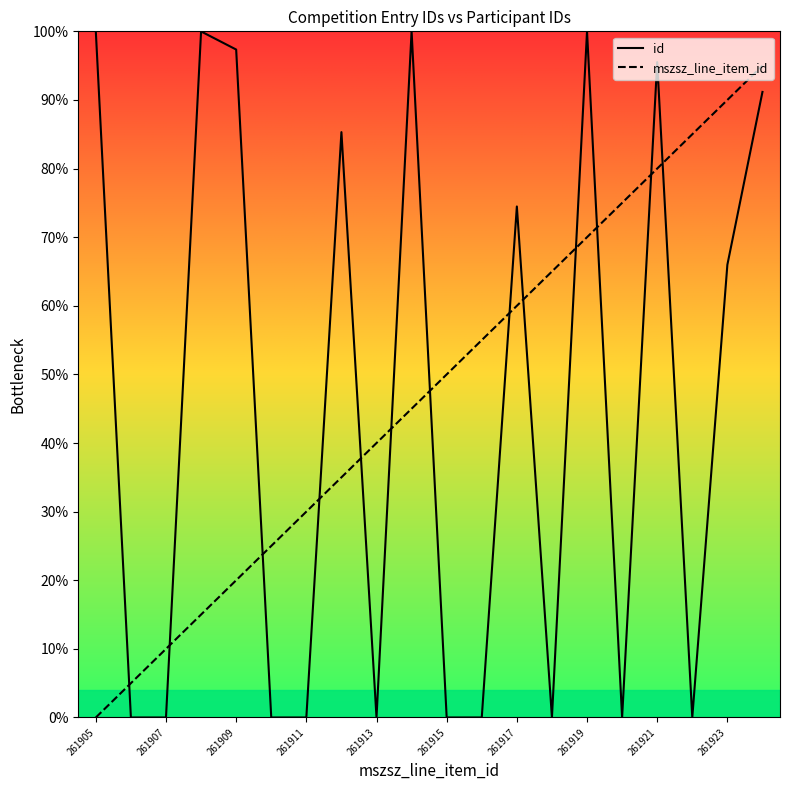

Rank the series by their maximum value, from lowest to highest.

mszsz_line_item_id, id